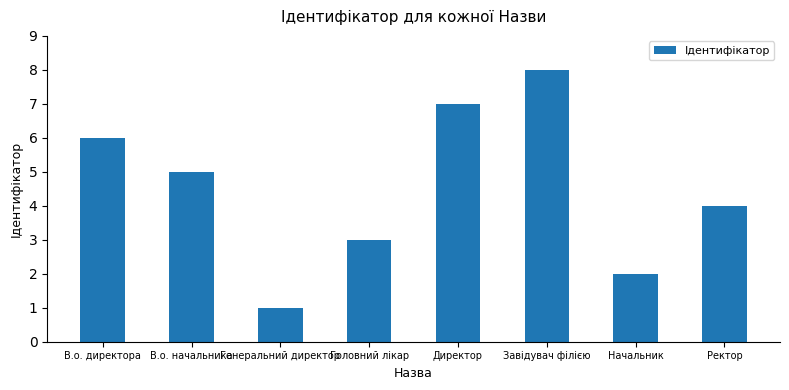

What is the minimum value shown in the chart?

1